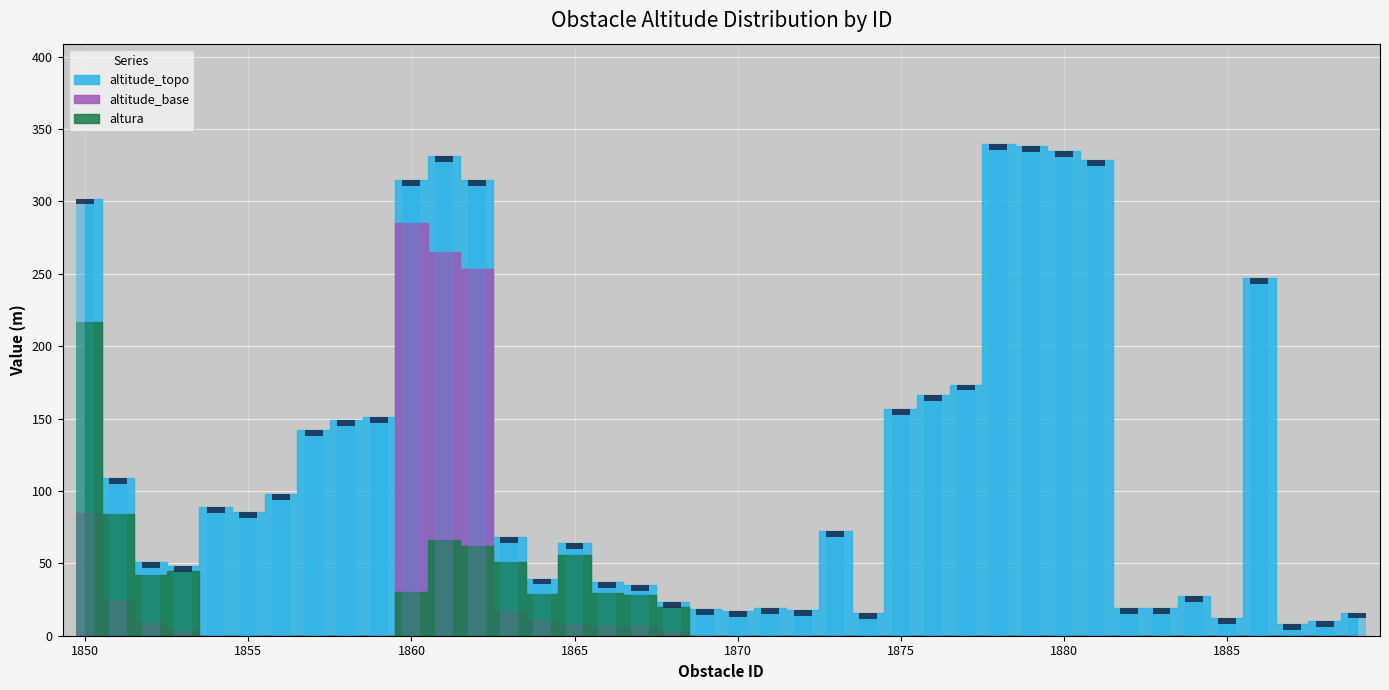

Reading left to right, what are all the values shown in this chart?

altitude_topo: 1850=302.0	1851=109.0	1852=51.0	1853=48.0	1854=89.0	1855=85.5	1856=98.0	1857=142.2	1858=148.8	1859=151.1	1860=315.0	1861=331.1	1862=315.0	1863=68.0	1864=39.5	1865=64.0	1866=36.8	1867=35.0	1868=23.0	1869=18.6	1870=17.0	1871=18.9	1872=18.0	1873=72.6	1874=15.6	1875=156.6	1876=166.1	1877=173.5	1878=339.8	1879=338.2	1880=334.8	1881=328.5	1882=19.0	1883=19.0	1884=27.4	1885=12.4	1886=246.8	1887=8.1	1888=10.1	1889=16.0
altitude_base: 1850=85.0	1851=25.0	1852=9.0	1853=3.0	1854=0.0	1855=0.0	1856=0.0	1857=0.0	1858=0.0	1859=0.0	1860=285.0	1861=265.0	1862=253.0	1863=17.0	1864=11.0	1865=8.0	1866=7.0	1867=7.0	1868=3.0	1869=0.0	1870=0.0	1871=0.0	1872=0.0	1873=0.0	1874=0.0	1875=0.0	1876=0.0	1877=0.0	1878=0.0	1879=0.0	1880=0.0	1881=0.0	1882=0.0	1883=0.0	1884=0.0	1885=0.0	1886=0.0	1887=0.0	1888=0.0	1889=0.0
altura: 1850=217.0	1851=84.0	1852=42.0	1853=45.0	1854=0.0	1855=0.0	1856=0.0	1857=0.0	1858=0.0	1859=0.0	1860=30.0	1861=66.1	1862=62.0	1863=51.0	1864=28.5	1865=56.0	1866=29.8	1867=28.0	1868=20.0	1869=0.0	1870=0.0	1871=0.0	1872=0.0	1873=0.0	1874=0.0	1875=0.0	1876=0.0	1877=0.0	1878=0.0	1879=0.0	1880=0.0	1881=0.0	1882=0.0	1883=0.0	1884=0.0	1885=0.0	1886=0.0	1887=0.0	1888=0.0	1889=0.0